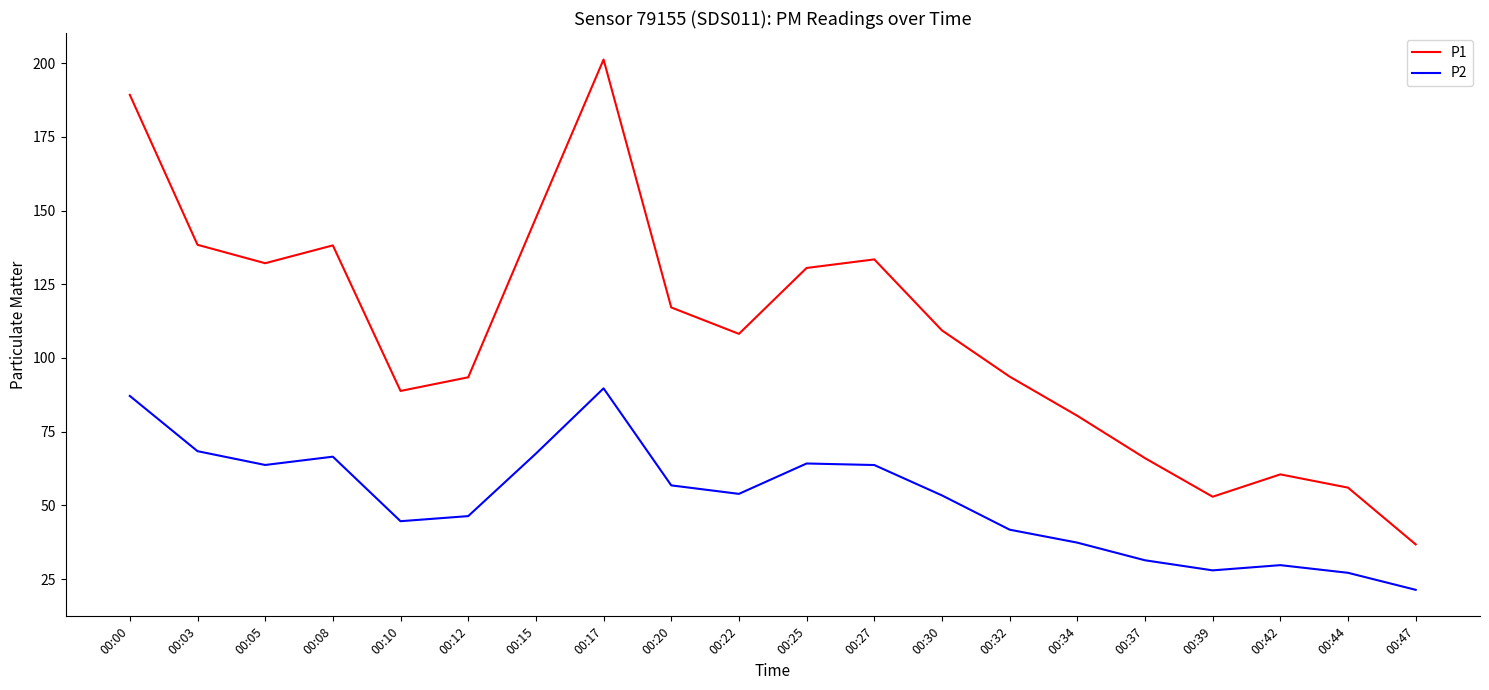

What are all the series names shown in the legend?

P1, P2